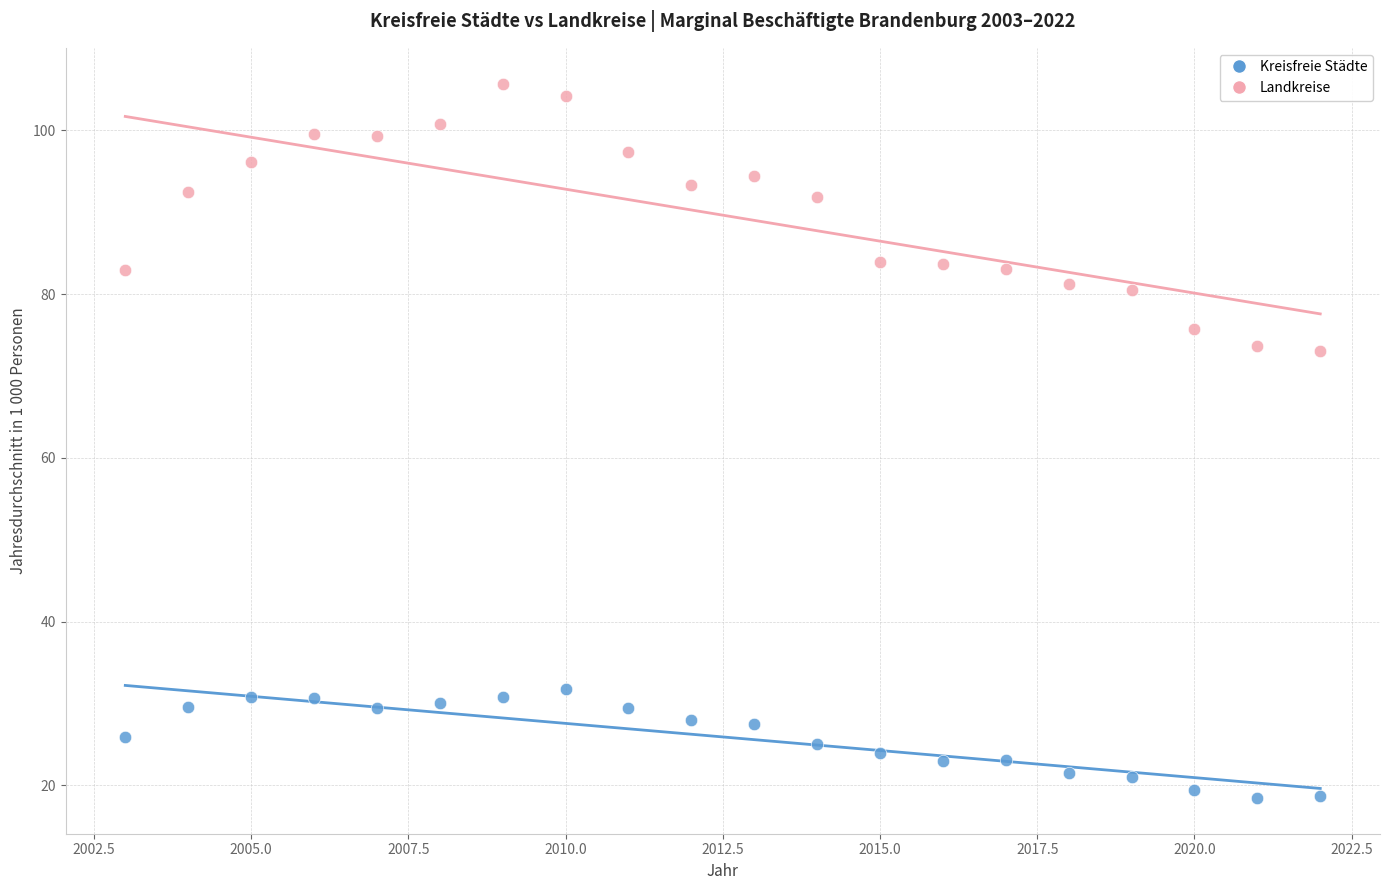

Across all data points, what is the range of Y values (max minus min)?

87.3